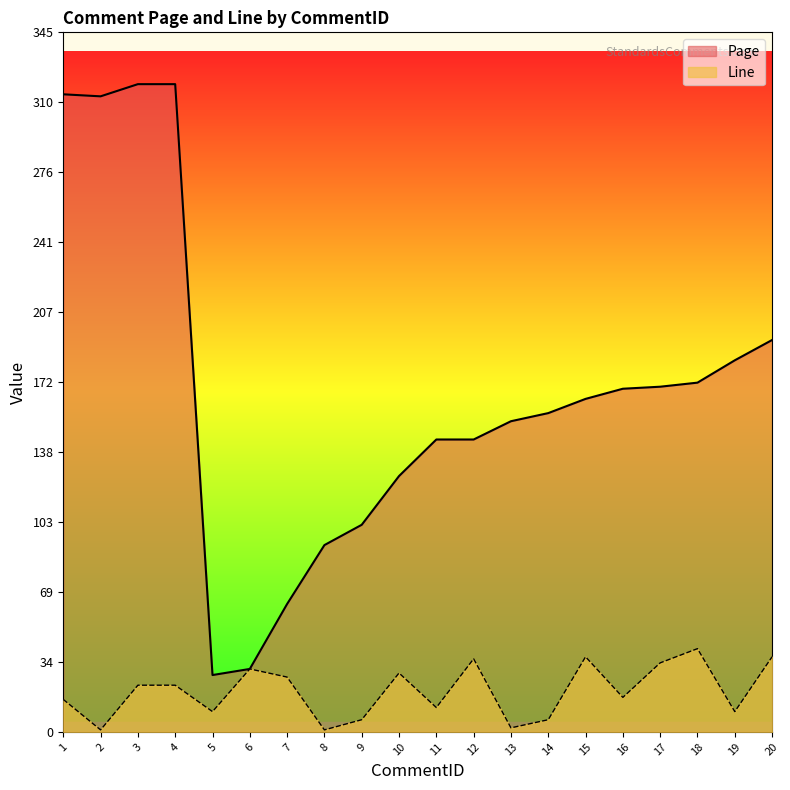

Rank the series by their maximum value, from lowest to highest.

Line, Page